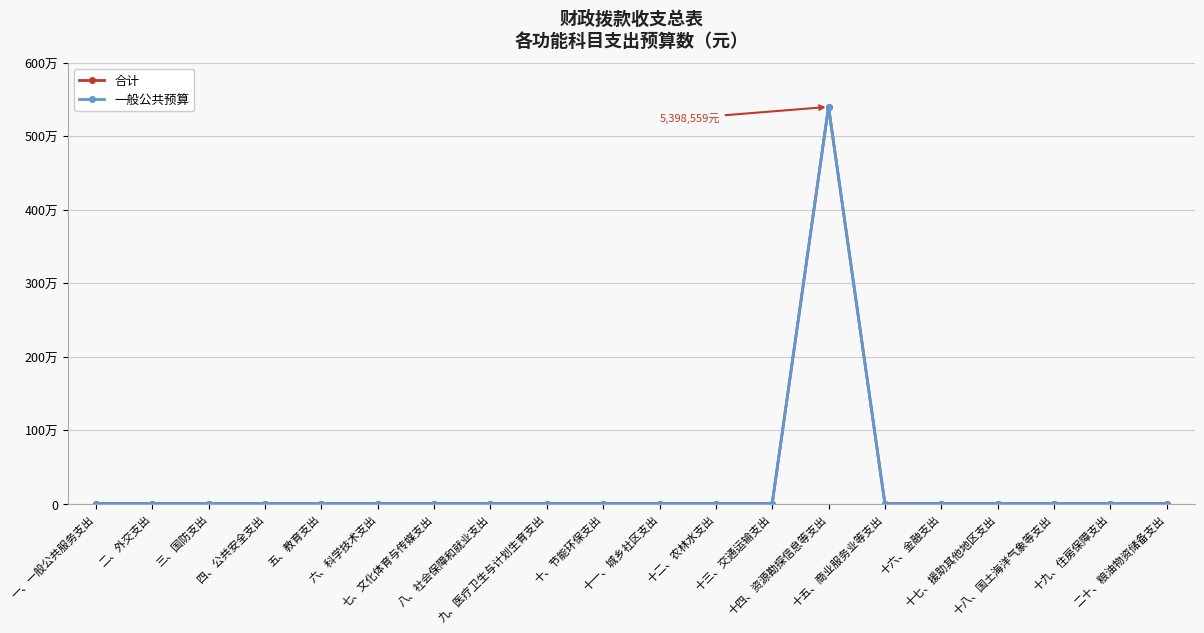

Reading left to right, extract all data points from this chart.

合计: 一、一般公共服务支出=0	二、外交支出=0	三、国防支出=0	四、公共安全支出=0	五、教育支出=0	六、科学技术支出=0	七、文化体育与传媒支出=0	八、社会保障和就业支出=0	九、医疗卫生与计划生育支出=0	十、节能环保支出=0	十一、城乡社区支出=0	十二、农林水支出=0	十三、交通运输支出=0	十四、资源勘探信息等支出=5398559	十五、商业服务业等支出=0	十六、金融支出=0	十七、援助其他地区支出=0	十八、国土海洋气象等支出=0	十九、住房保障支出=0	二十、粮油物资储备支出=0
一般公共预算: 一、一般公共服务支出=0	二、外交支出=0	三、国防支出=0	四、公共安全支出=0	五、教育支出=0	六、科学技术支出=0	七、文化体育与传媒支出=0	八、社会保障和就业支出=0	九、医疗卫生与计划生育支出=0	十、节能环保支出=0	十一、城乡社区支出=0	十二、农林水支出=0	十三、交通运输支出=0	十四、资源勘探信息等支出=5398559	十五、商业服务业等支出=0	十六、金融支出=0	十七、援助其他地区支出=0	十八、国土海洋气象等支出=0	十九、住房保障支出=0	二十、粮油物资储备支出=0